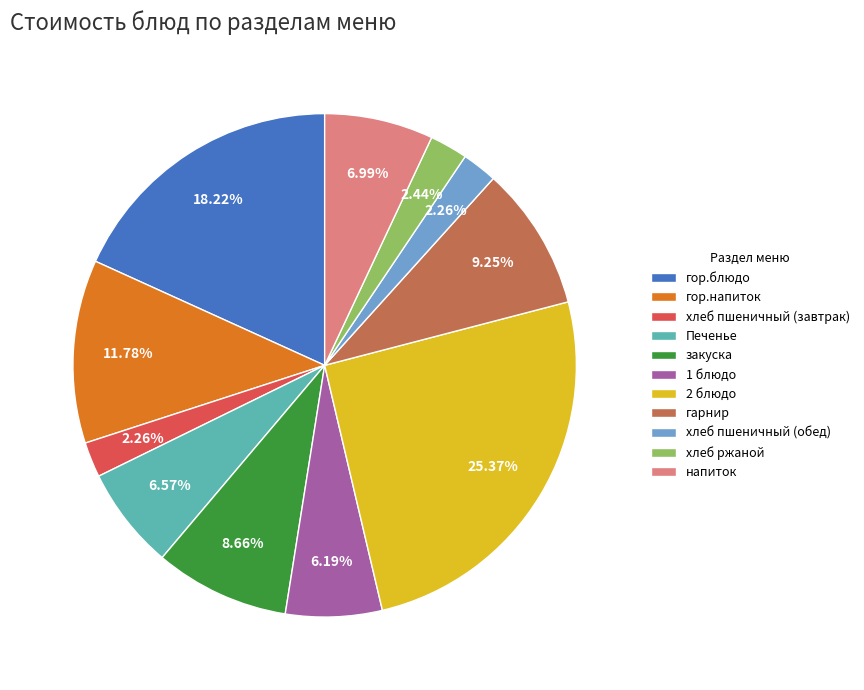

Approximately how many times larger is the value at напиток compared to 2 блюдо?

0.3